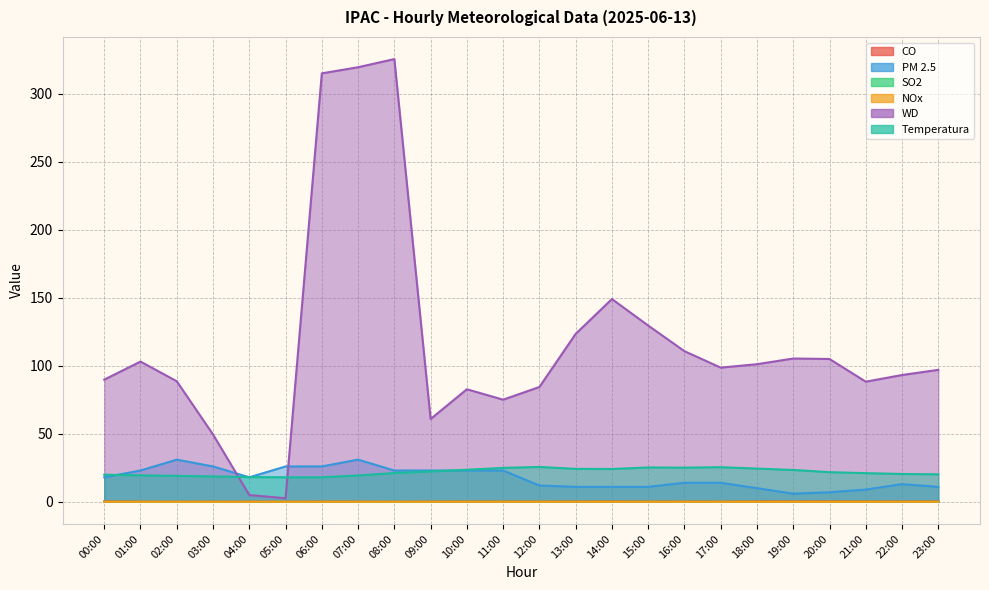

How many interior local valleys does the SO2 series have?

4